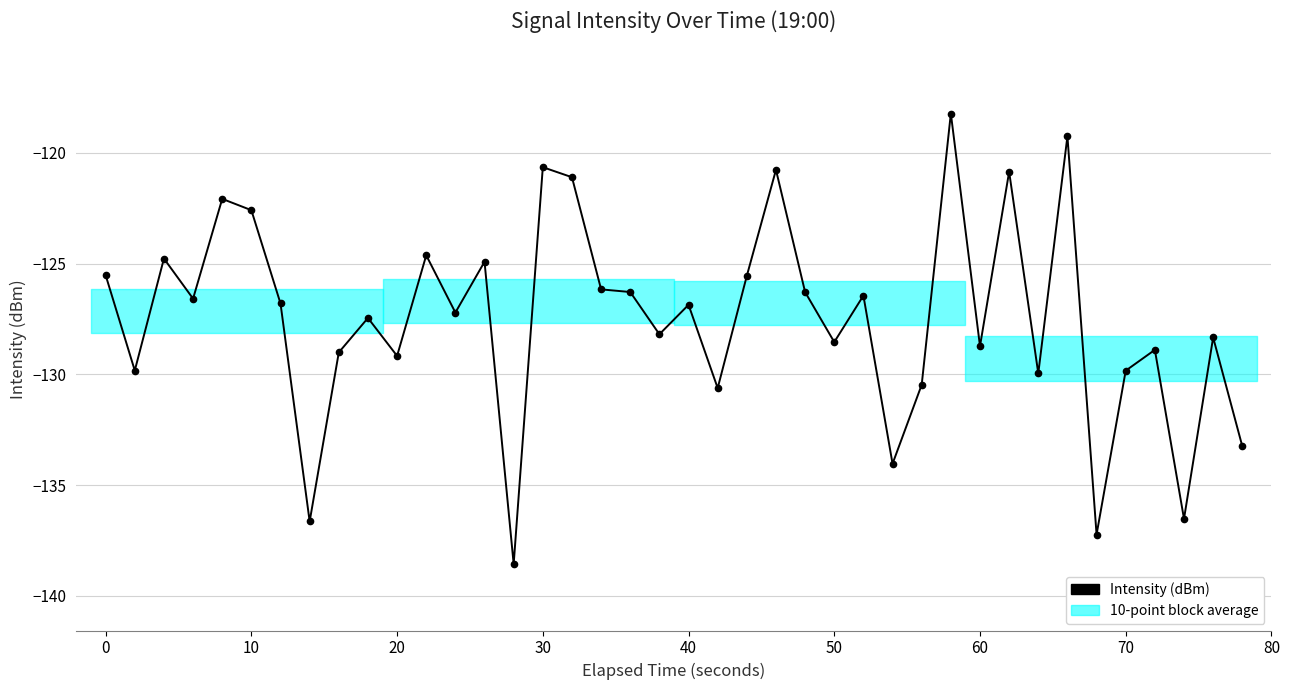

What is the value of the 7th point from the left?

-126.8